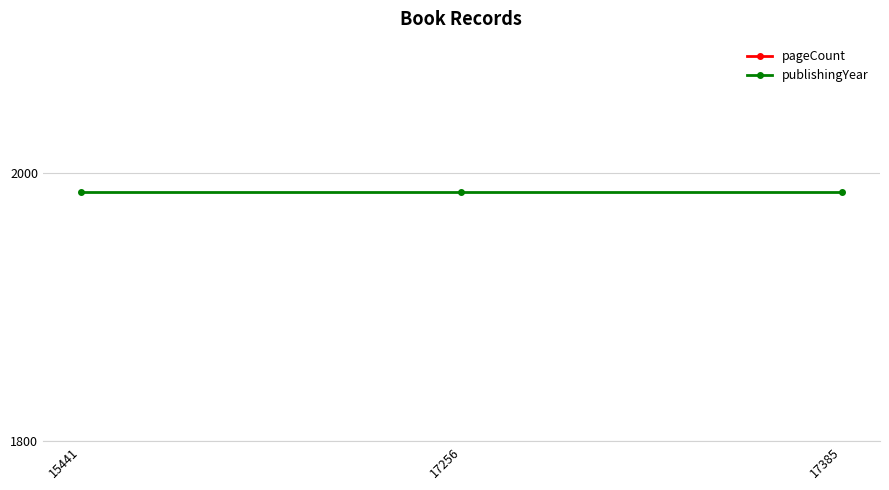

List the series in order of their peak value, highest first.

publishingYear, pageCount